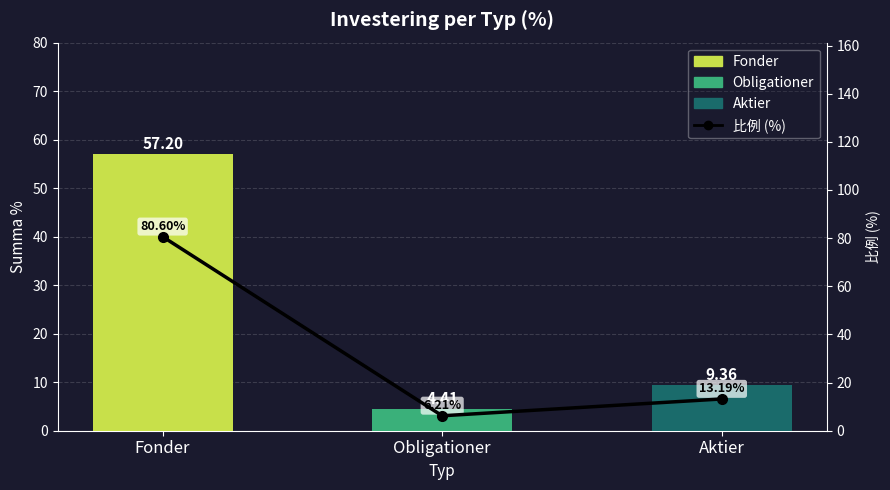

Rank the categories by value from highest to lowest.

Fonder, Aktier, Obligationer